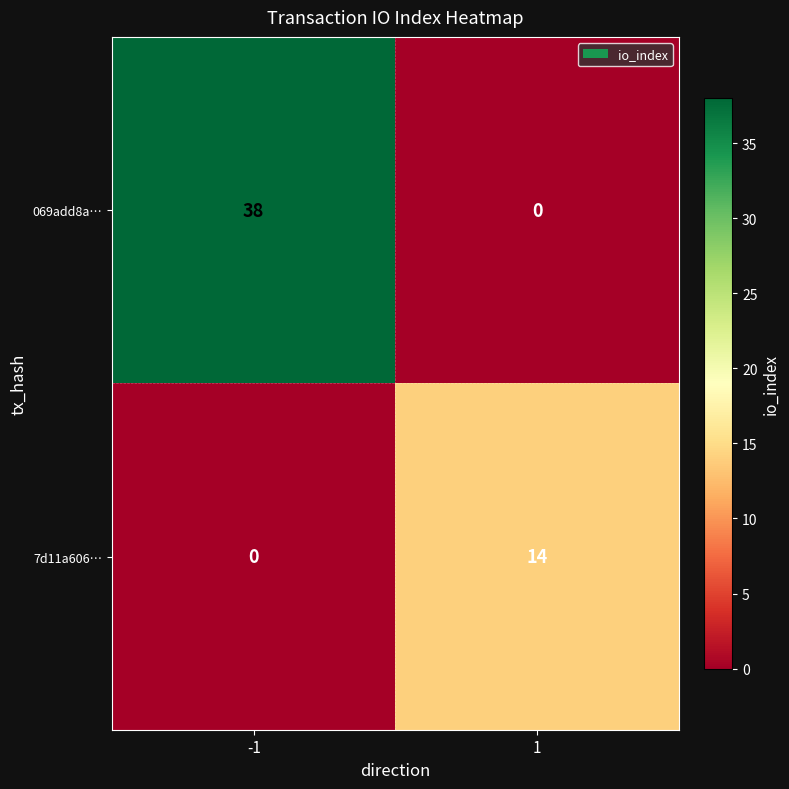

True or false: 069add8a… has a value of 38 at -1.

True